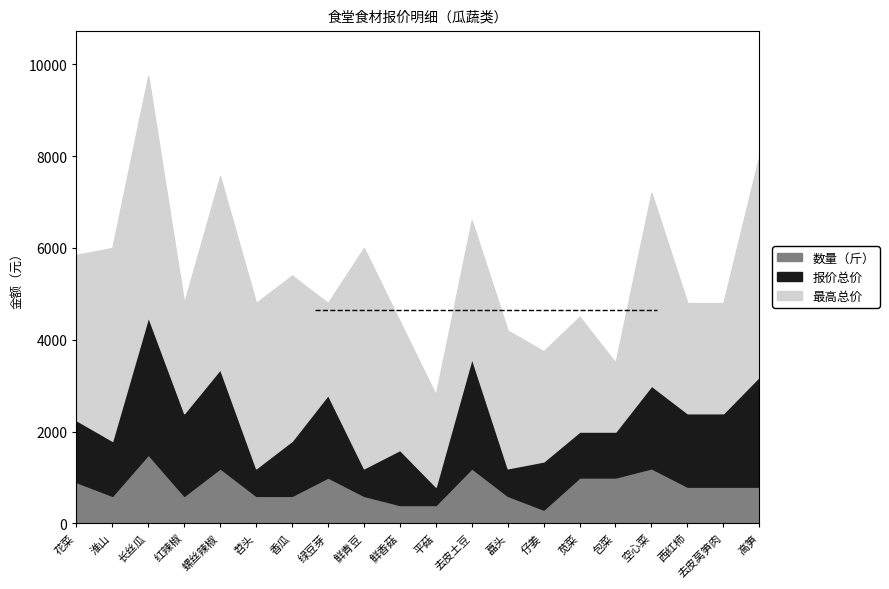

How many data points in 最高总价 are above 3000?

9